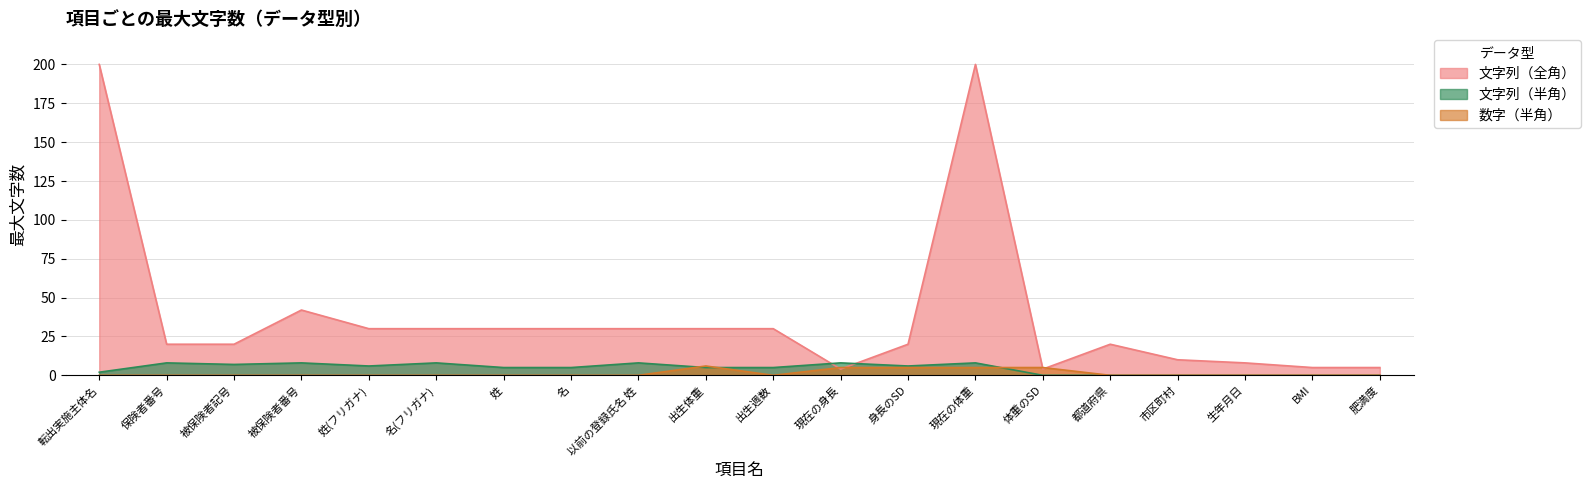

What is the average value of the 文字列（全角） series?

38